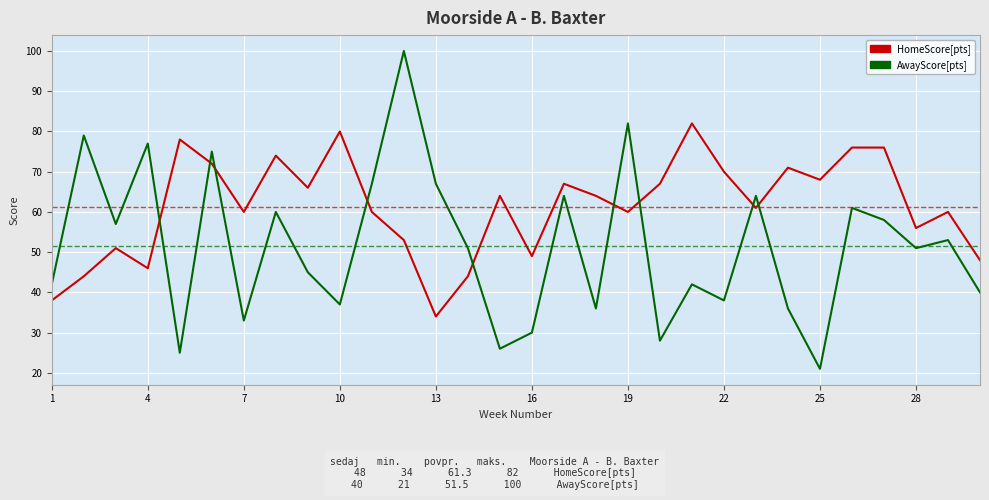

What is the minimum value shown in the chart?

21